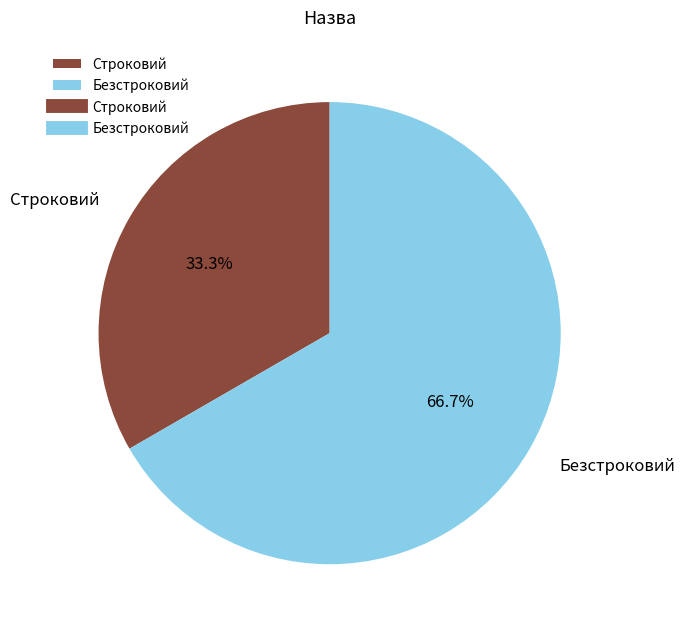

To the nearest percent, what portion does Строковий represent?

33%